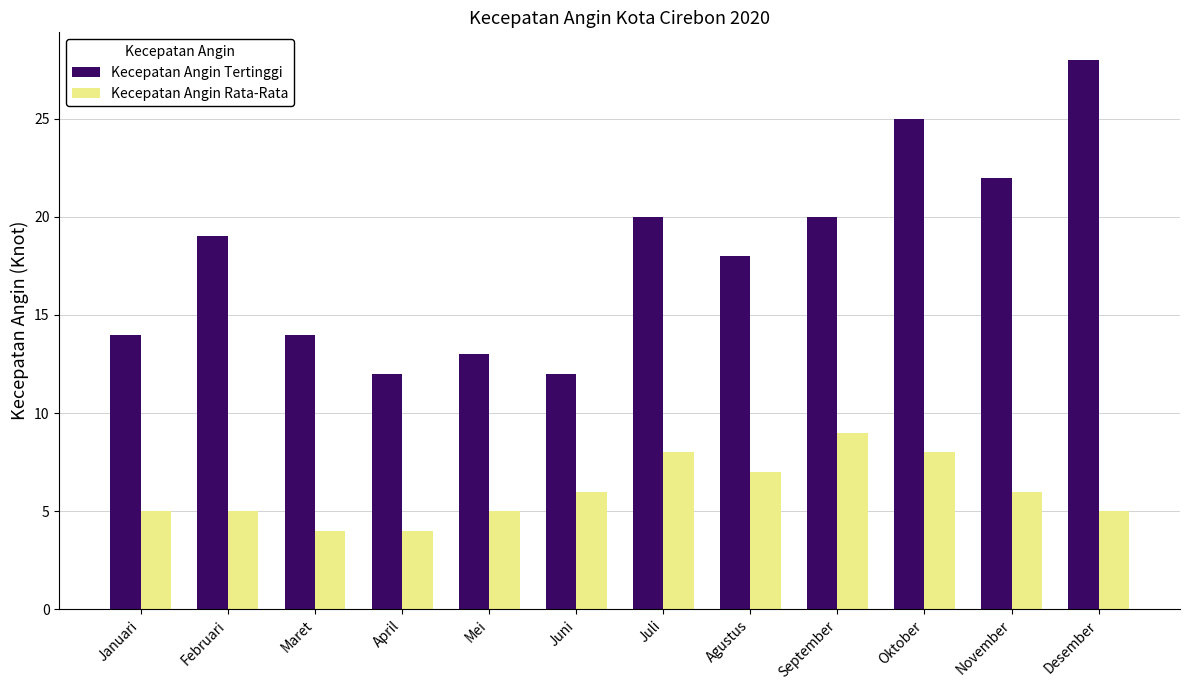

Reading left to right, list all the values displayed in this chart.

Kecepatan Angin Tertinggi: Januari=14	Februari=19	Maret=14	April=12	Mei=13	Juni=12	Juli=20	Agustus=18	September=20	Oktober=25	November=22	Desember=28
Kecepatan Angin Rata-Rata: Januari=5	Februari=5	Maret=4	April=4	Mei=5	Juni=6	Juli=8	Agustus=7	September=9	Oktober=8	November=6	Desember=5